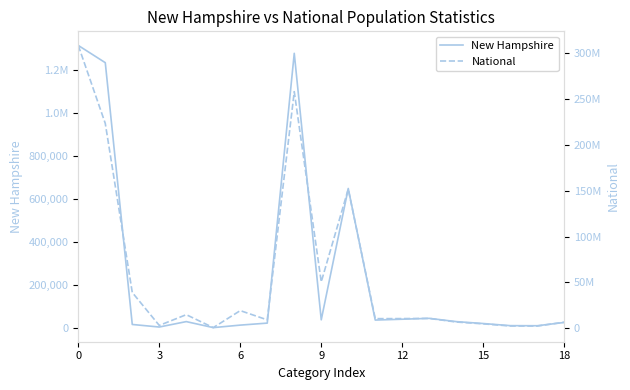

How many series are shown in this chart?

2